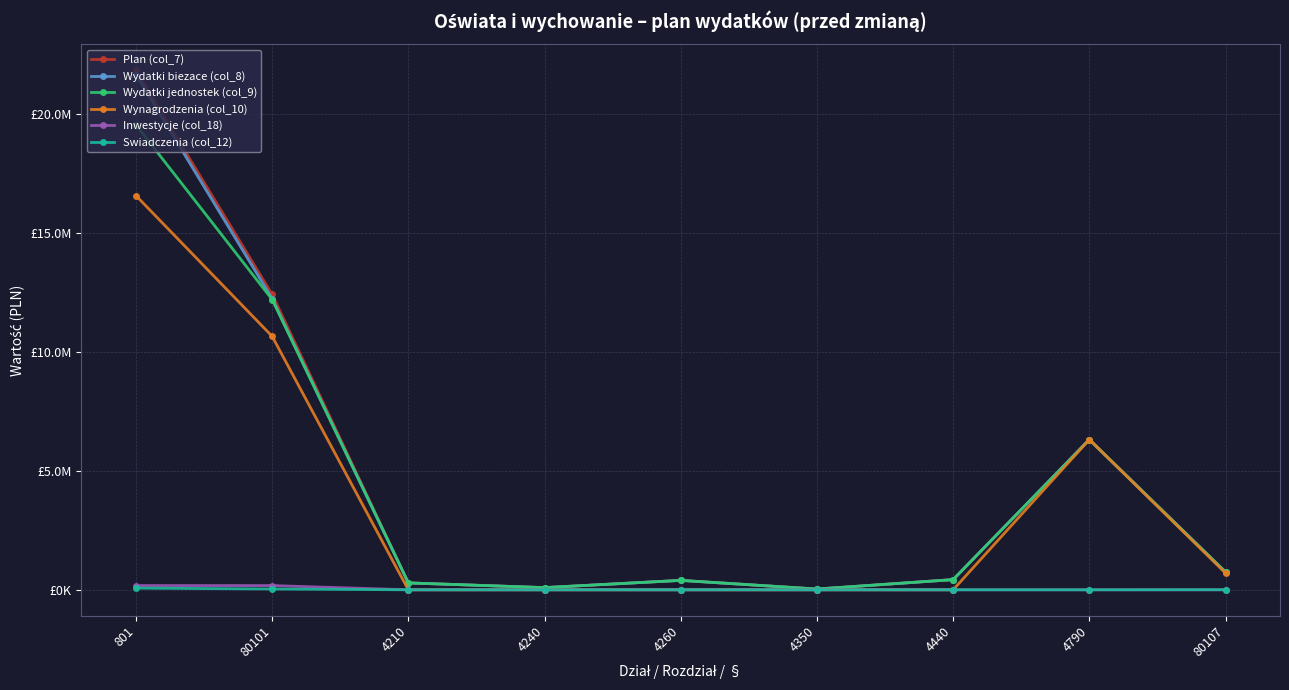

Where does the Wydatki jednostek (col_9) series first go above 427877?

801